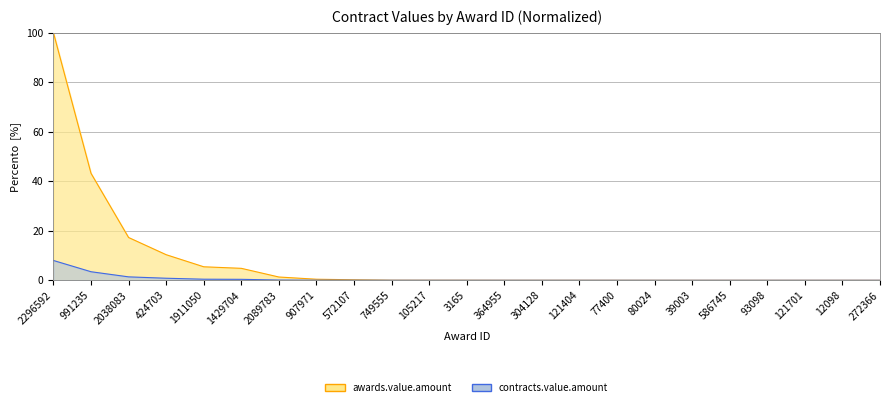

What is the difference between the second highest and minimum values in the awards.value.amount series?

43.2